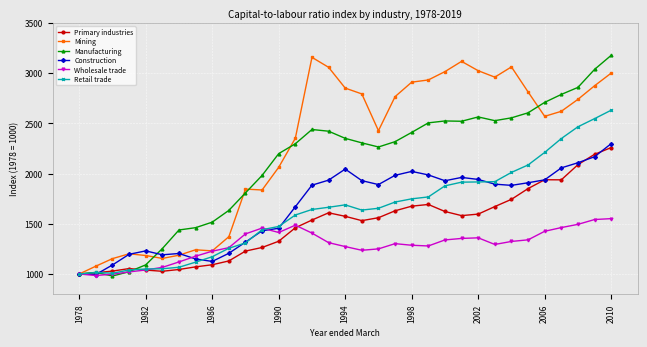

Count the number of data series in this chart.

6